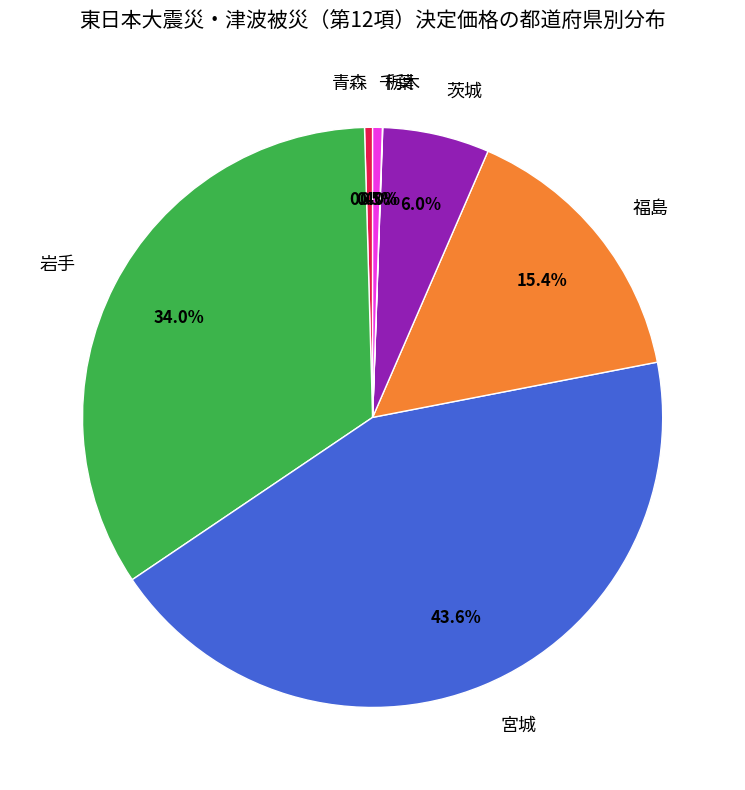

Is the sum of 千葉 and 宮城 greater than half?

No